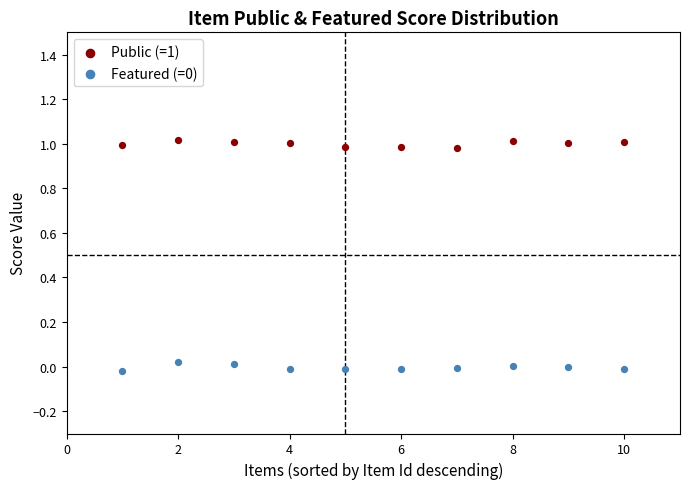

Across all data points, what is the range of X values (max minus min)?

9.0